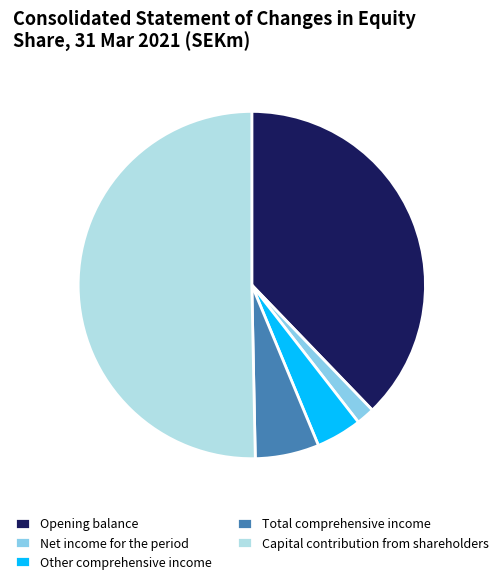

Which slice represents more than half of the pie?

Capital contribution from shareholders